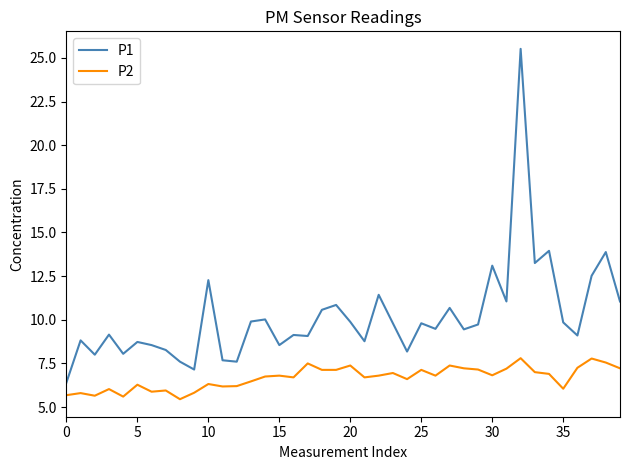

What is the smallest value displayed?

5.5